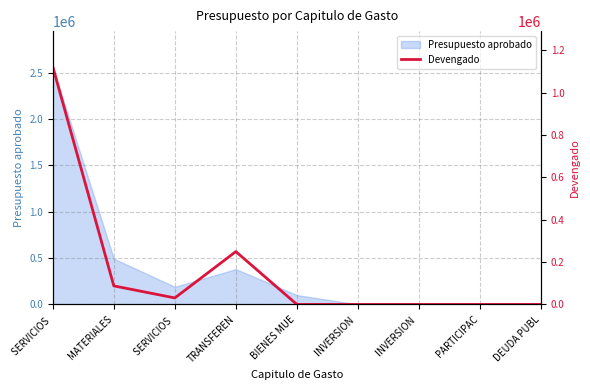

Rank the categories by value from lowest to highest.

BIENES MUE, INVERSION , INVERSION , PARTICIPAC, DEUDA PUBL, SERVICIOS , MATERIALES, TRANSFEREN, SERVICIOS 